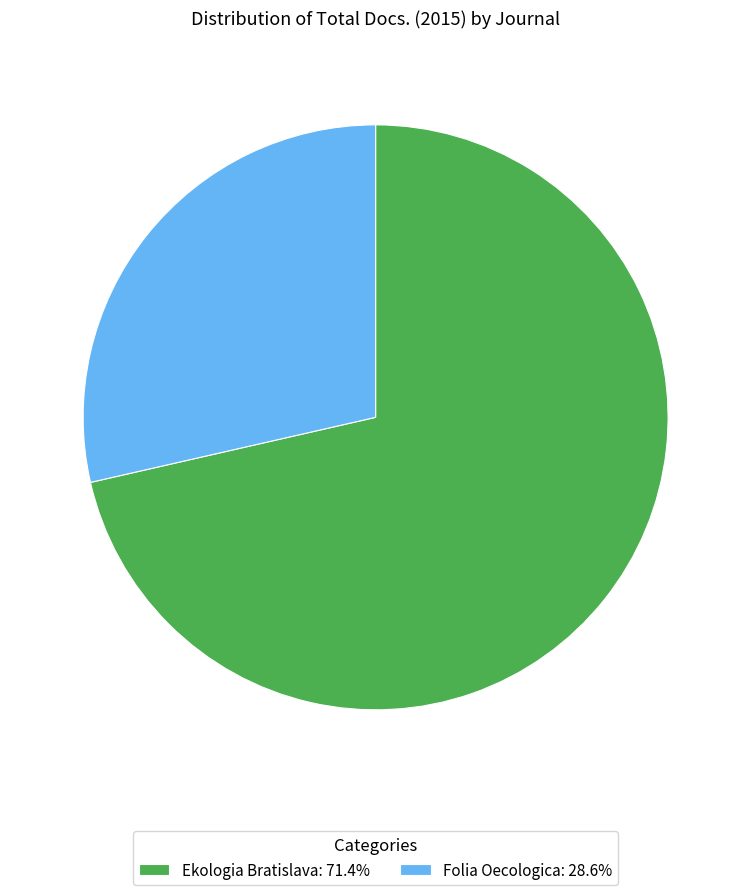

How many slices are in this pie chart?

2